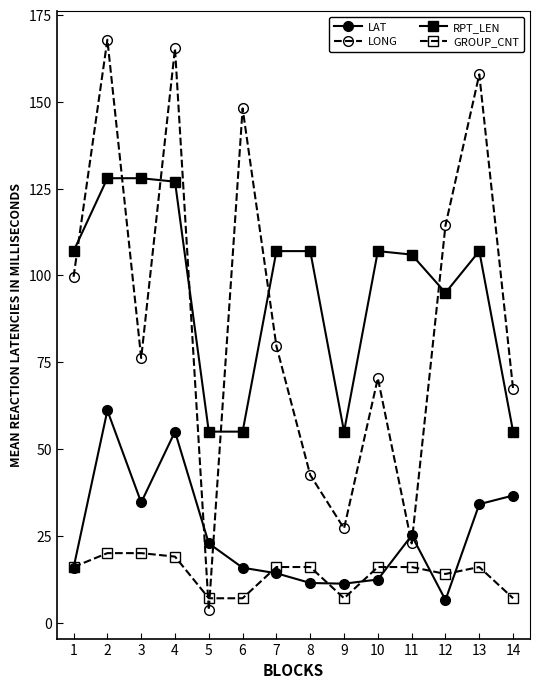

At 10, list the series in order from largest to smallest.

RPT_LEN, LONG, GROUP_CNT, LAT